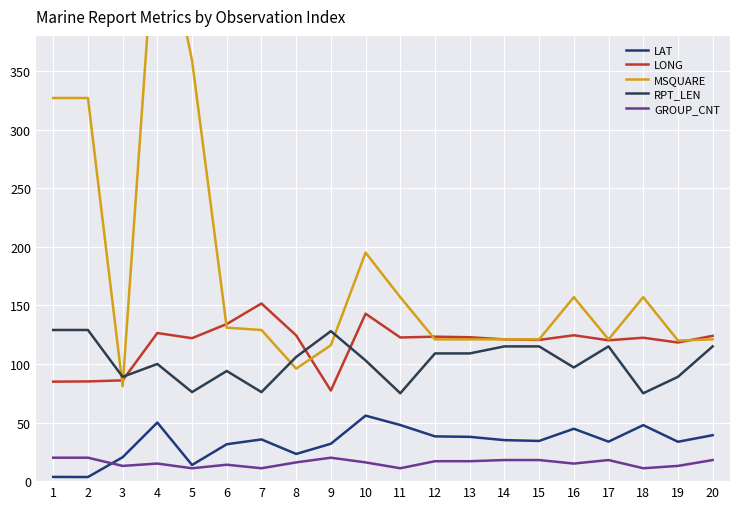

True or false: GROUP_CNT and RPT_LEN intersect in this chart.

False